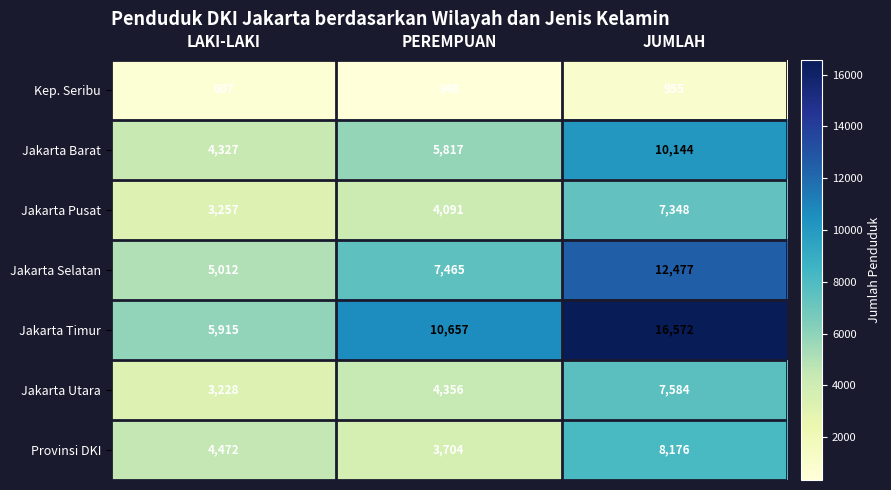

The Provinsi DKI series shows 14613 at JUMLAH. True or false?

False